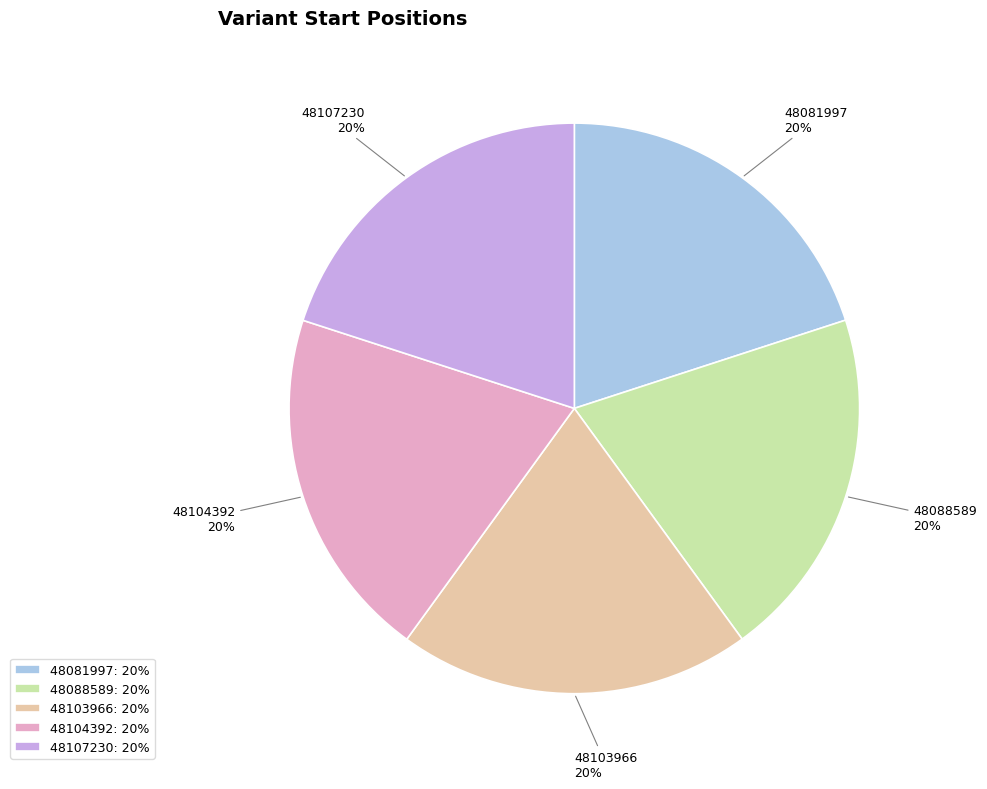

Is it true that 48107230 is 20% of the pie?

True